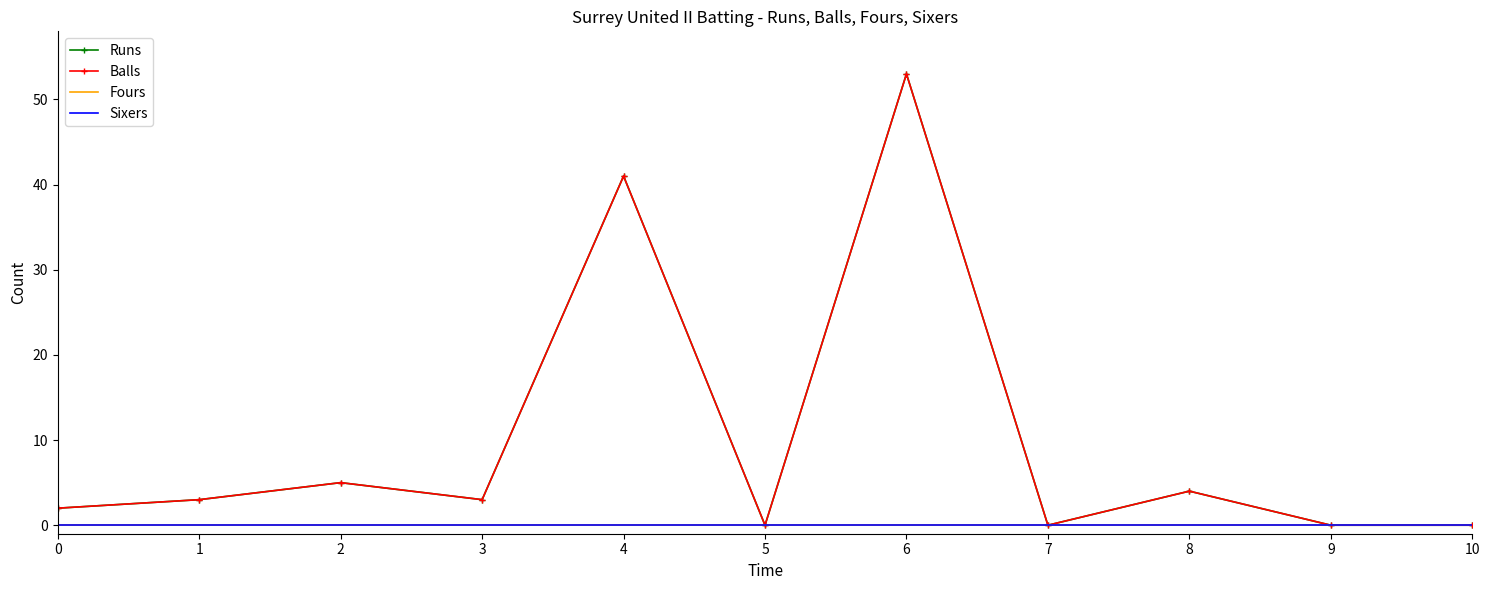

What is the difference between the highest and lowest values at 2?

5